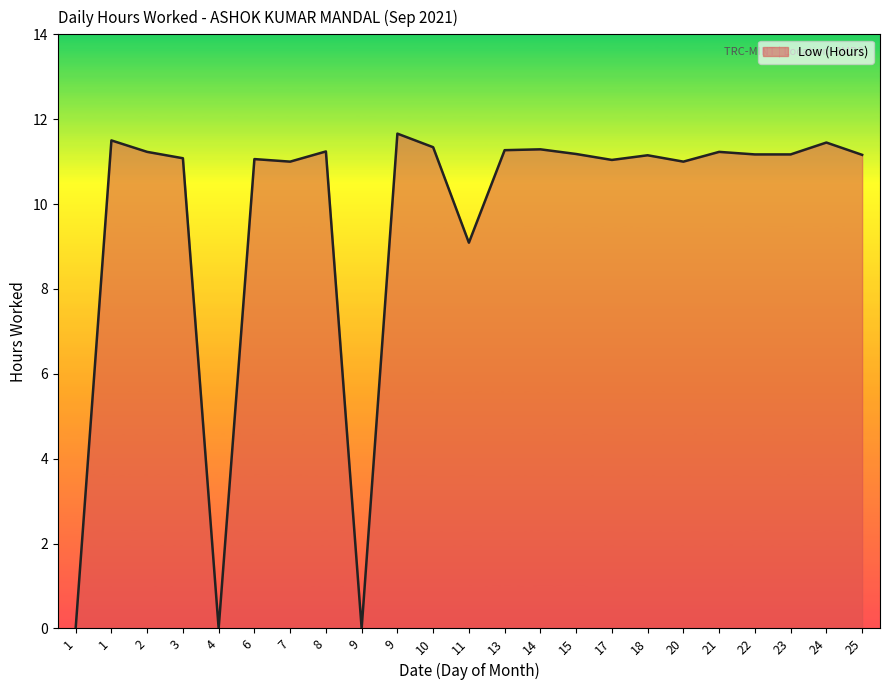

What is the sum of all values?

222.3